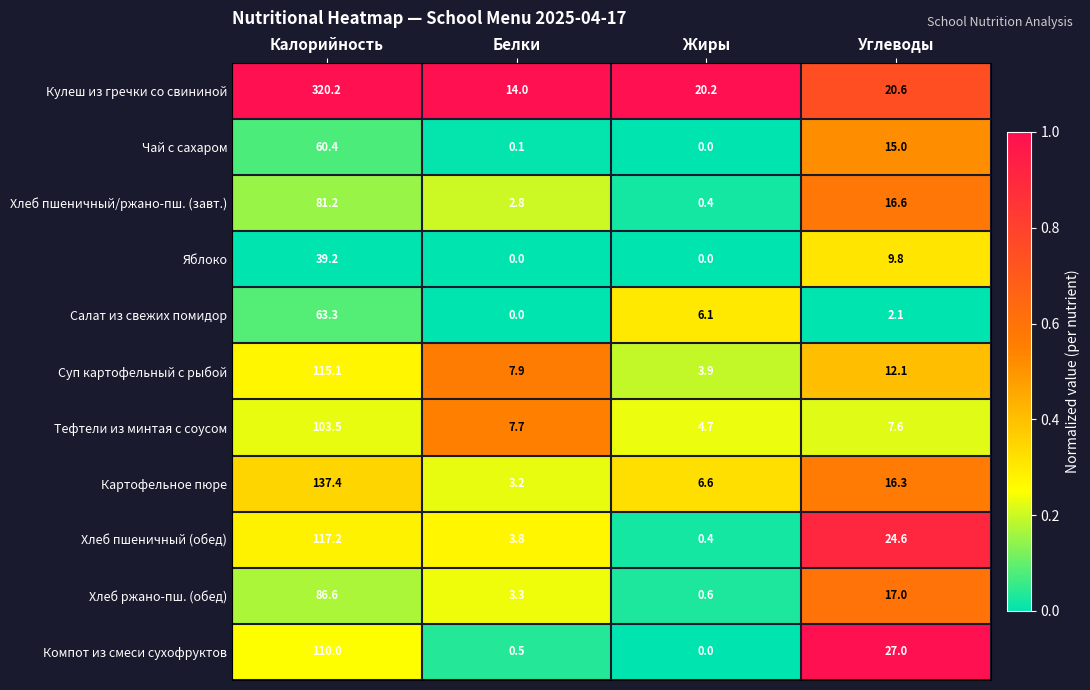

Where is Картофельное пюре nearest to the value 70?

Углеводы